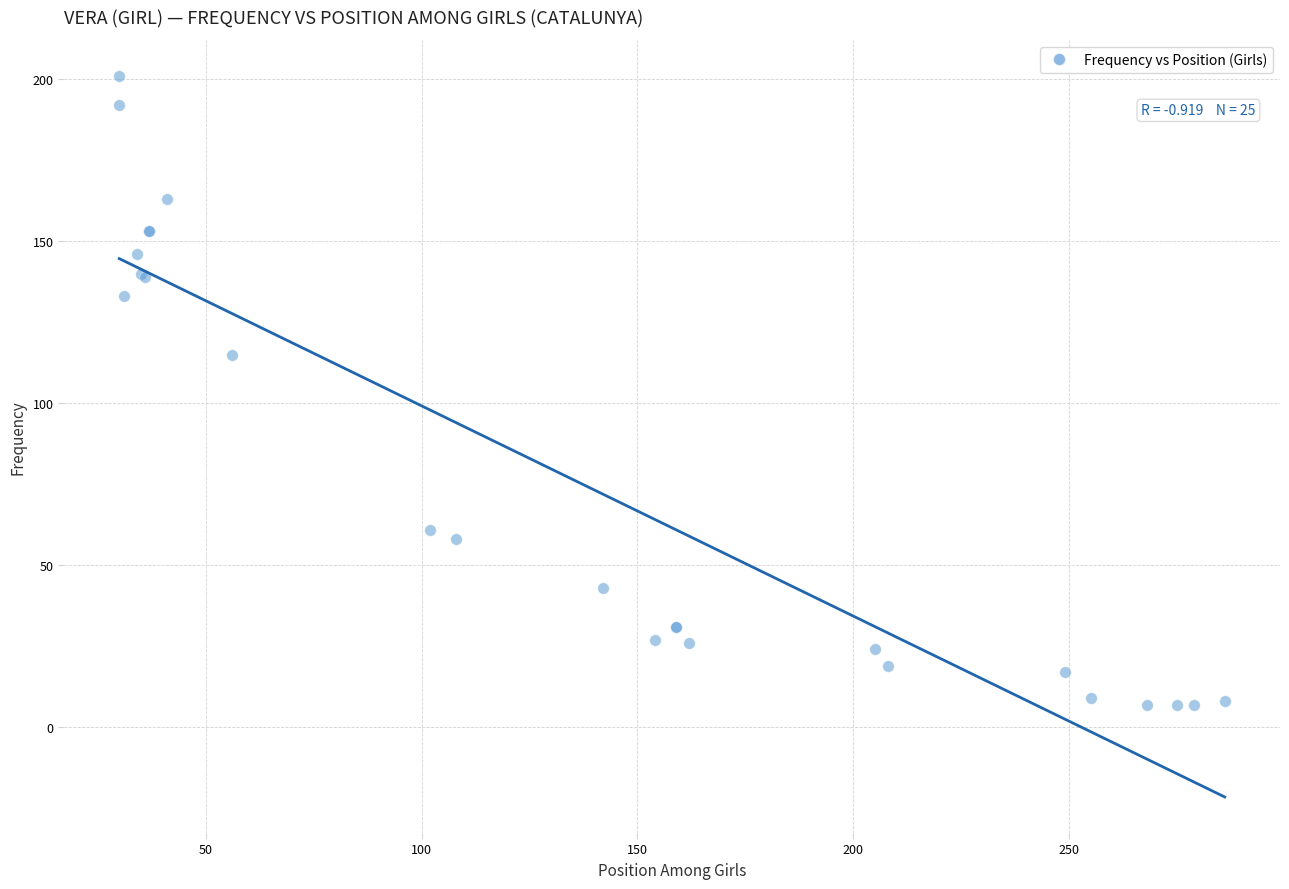

What Y value in the scatter plot is closest to 104?

115